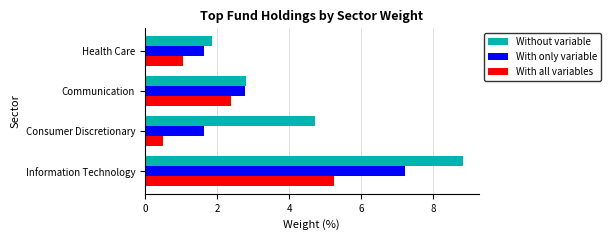

Count the number of data series in this chart.

3